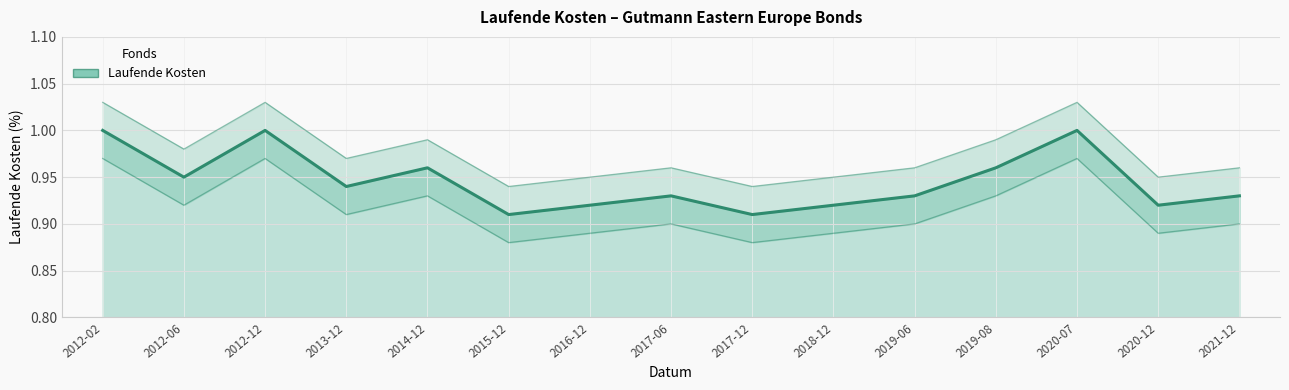

Reading left to right, what are all the values shown in this chart?

2012-02=1.0	2012-06=0.9	2012-12=1.0	2013-12=0.9	2014-12=1.0	2015-12=0.9	2016-12=0.9	2017-06=0.9	2017-12=0.9	2018-12=0.9	2019-06=0.9	2019-08=1.0	2020-07=1.0	2020-12=0.9	2021-12=0.9